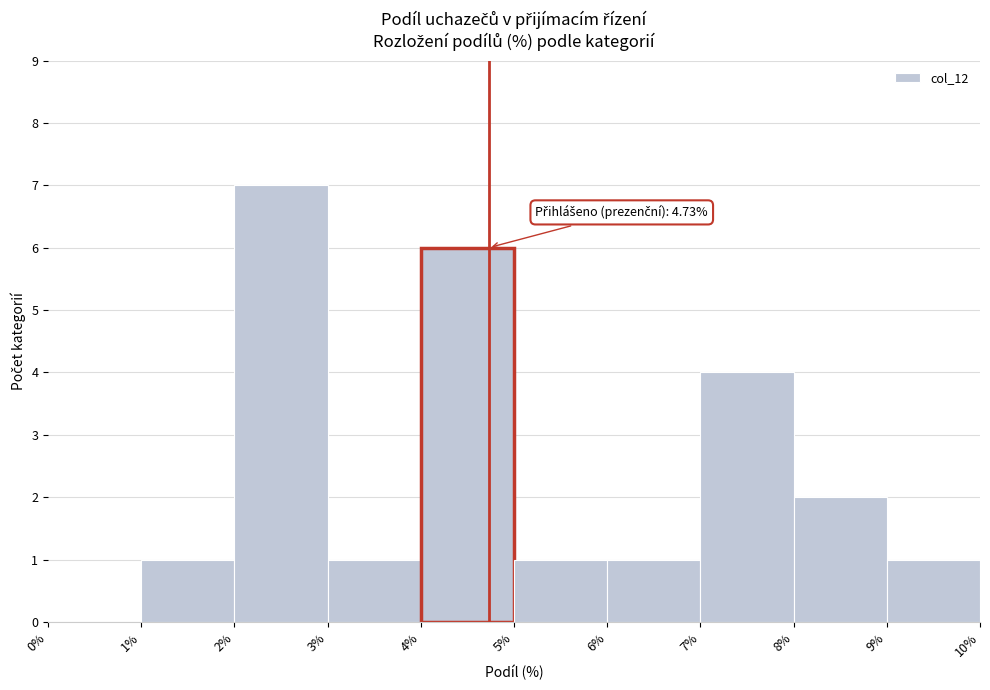

Which range on the x-axis has the tallest bar?

2% to 3%